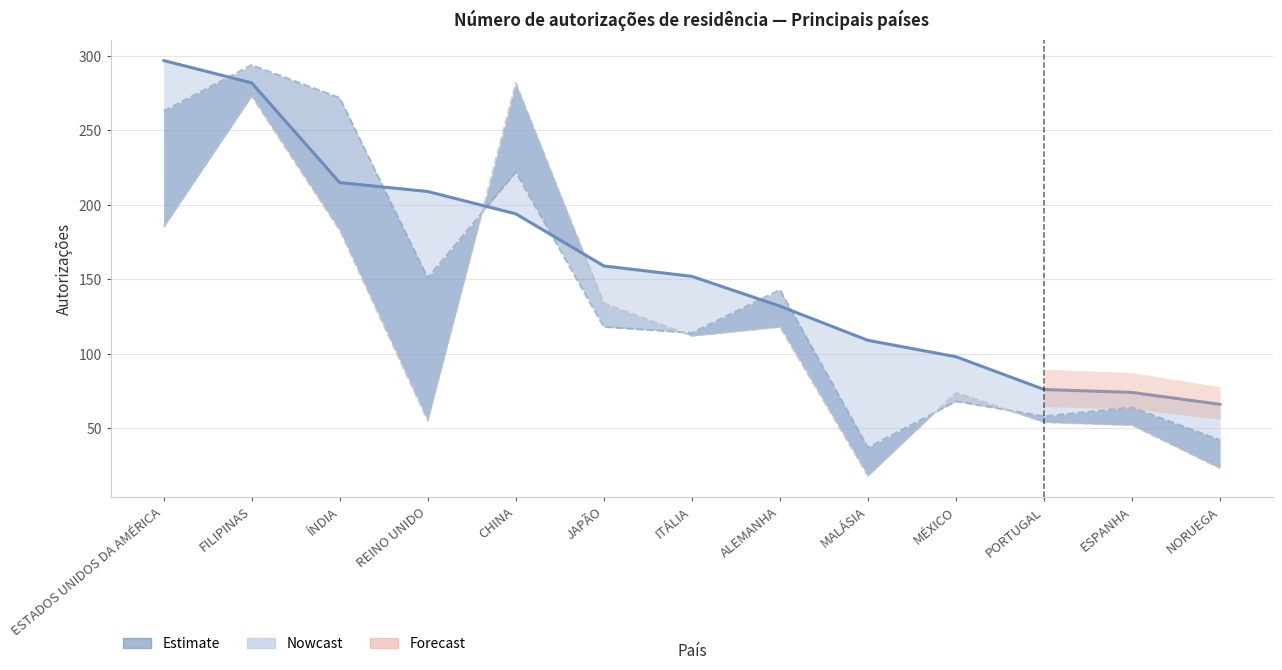

In set/18 Total, how many points are lower than both neighbors (excluding endpoints)?

3